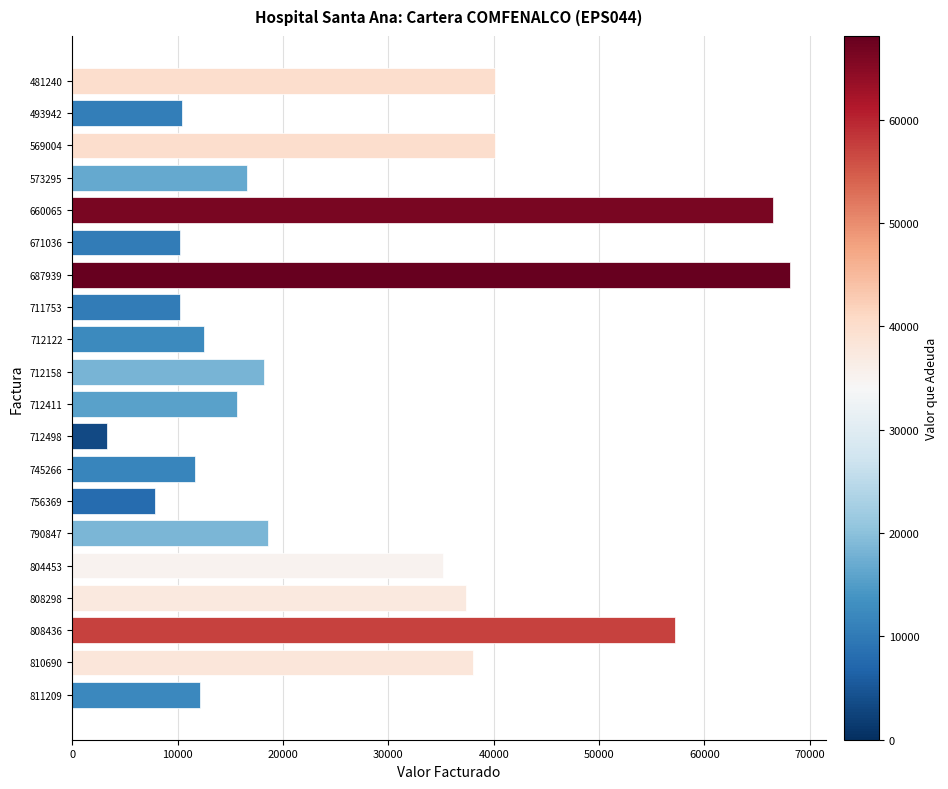

What is the change in value from 808436 to 810690?

-19148